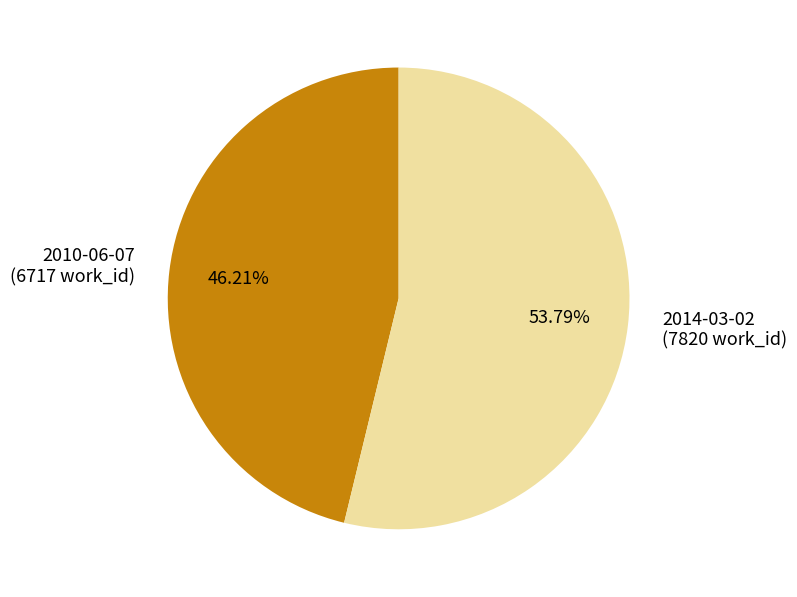

What is the smallest slice in the pie chart?

2010-06-07